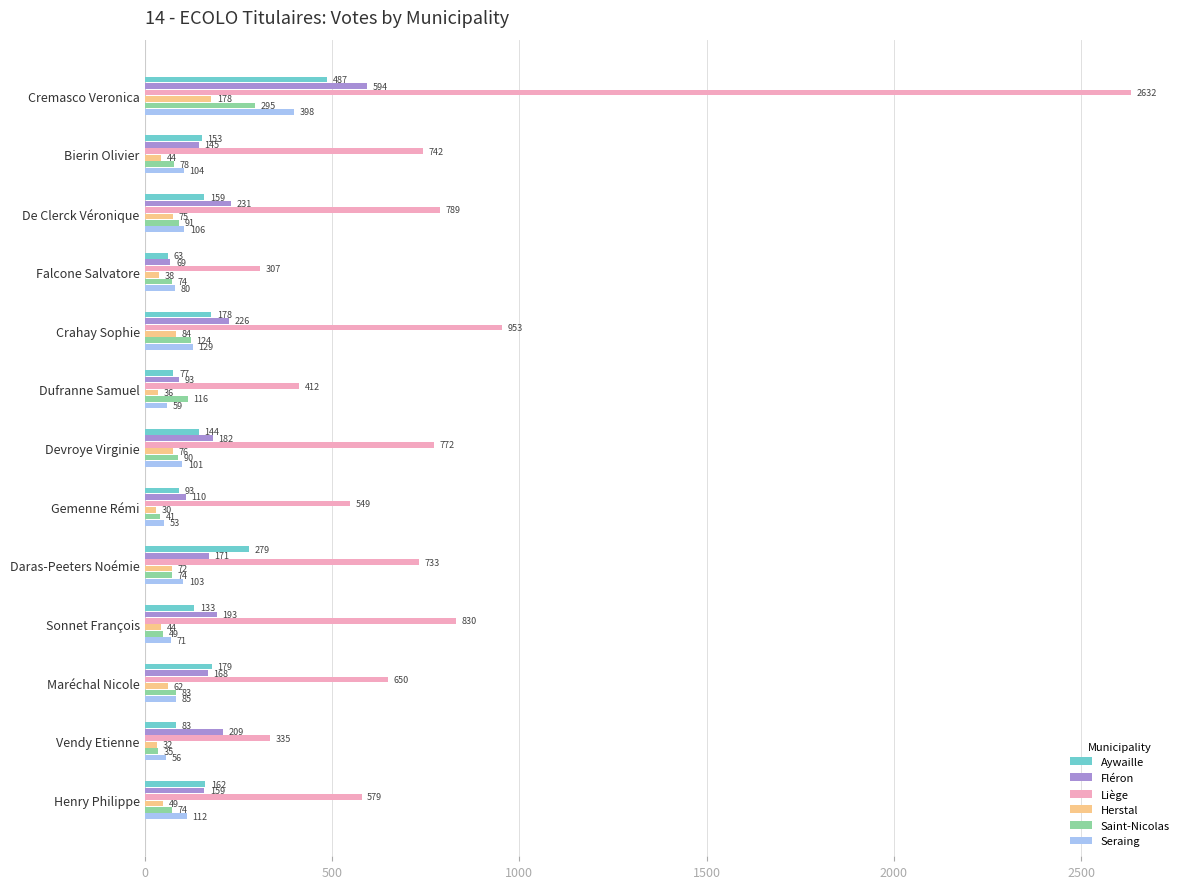

What are all the series names shown in the legend?

Aywaille, Fléron, Liège, Herstal, Saint-Nicolas, Seraing